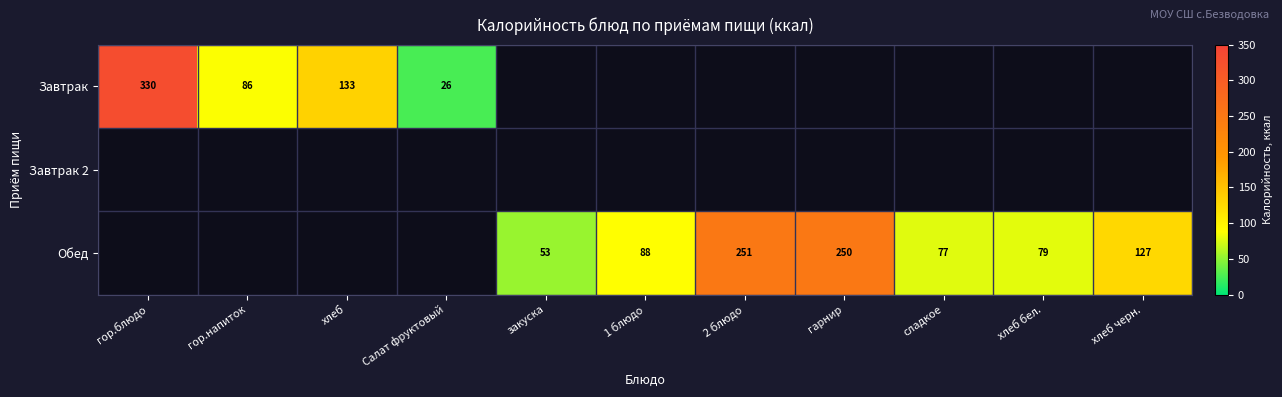

True or false: Завтрак has a value of 61.9 at хлеб.

False